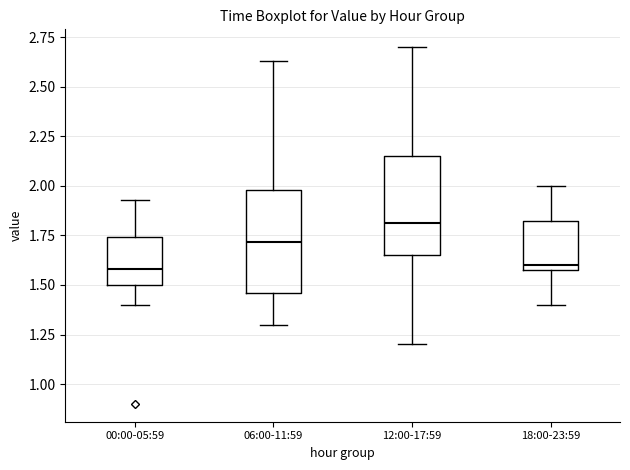

Where is the lower edge of the box for 18:00-23:59 on the y-axis? The values are not printed on the chart, so give them approximately, as read against the axis.

1.60